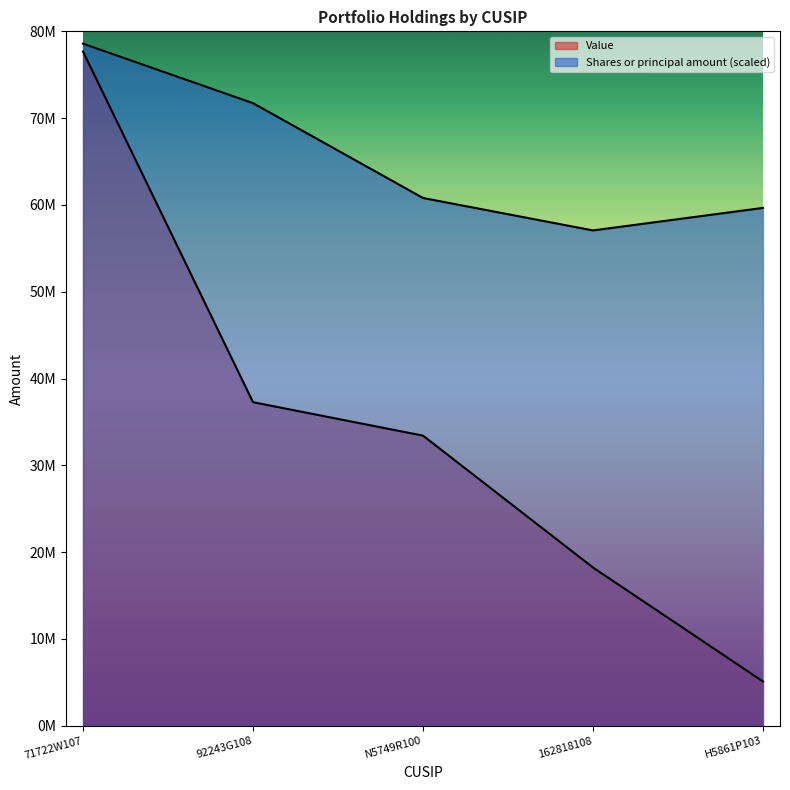

What is the label of the 3rd point from the left?

N5749R100